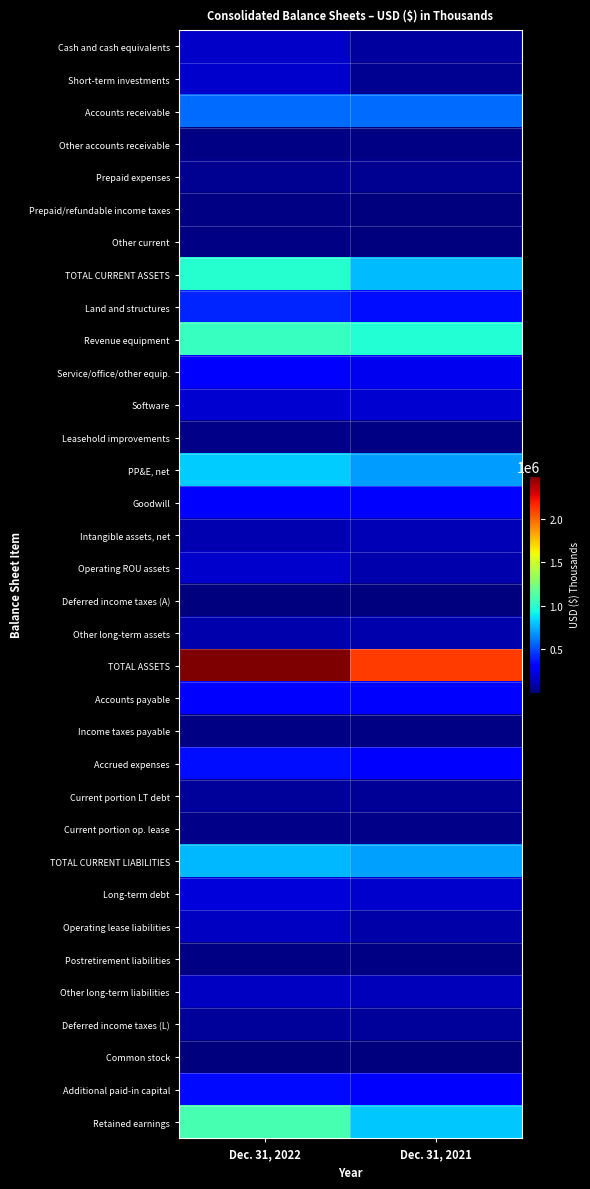

Which series has the largest total across all categories?

TOTAL ASSETS